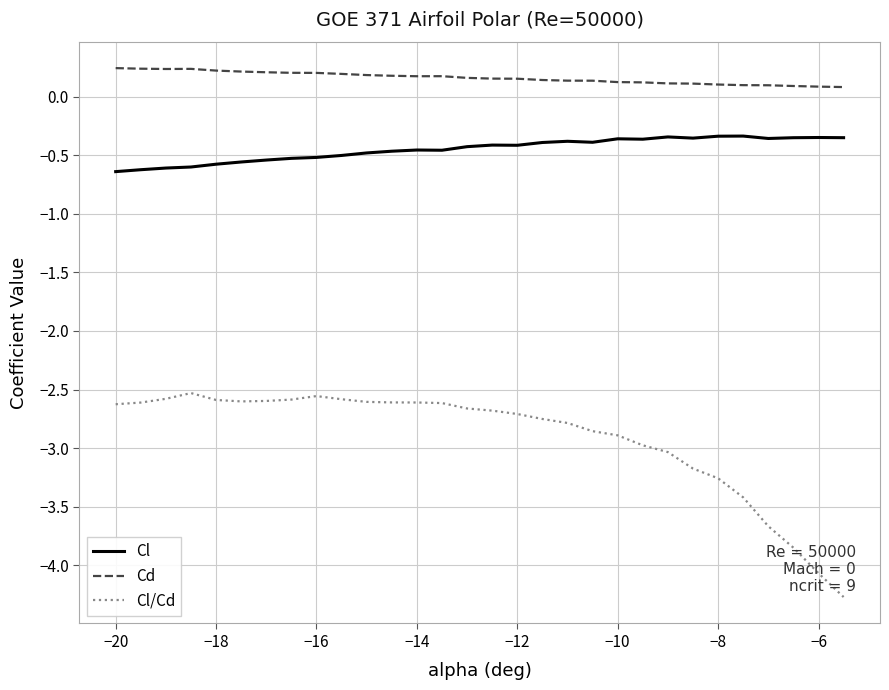

Which series has the largest total across all categories?

Cd